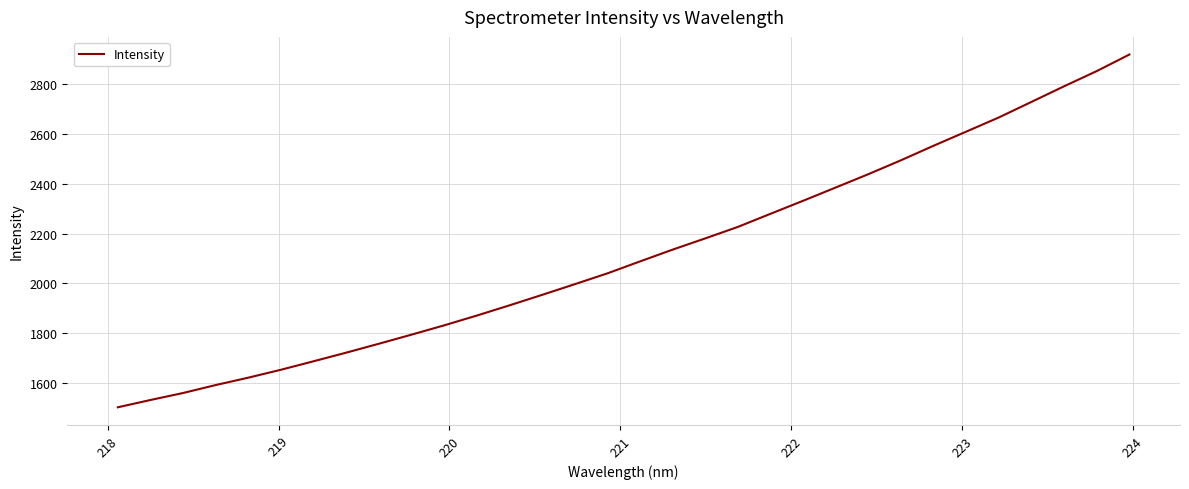

What is the maximum value shown in the chart?

2917.6